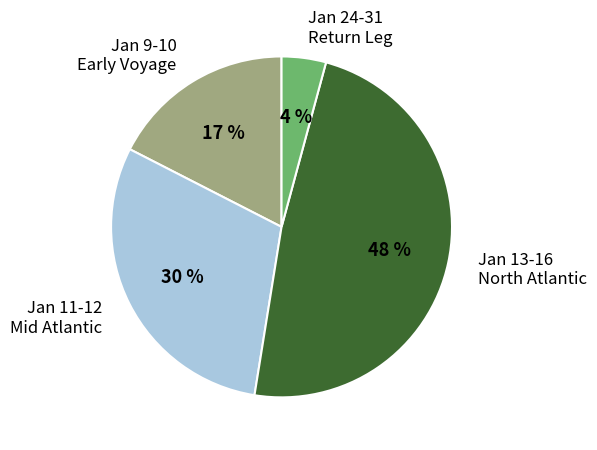

To the nearest percent, what is the average slice percentage?

25%